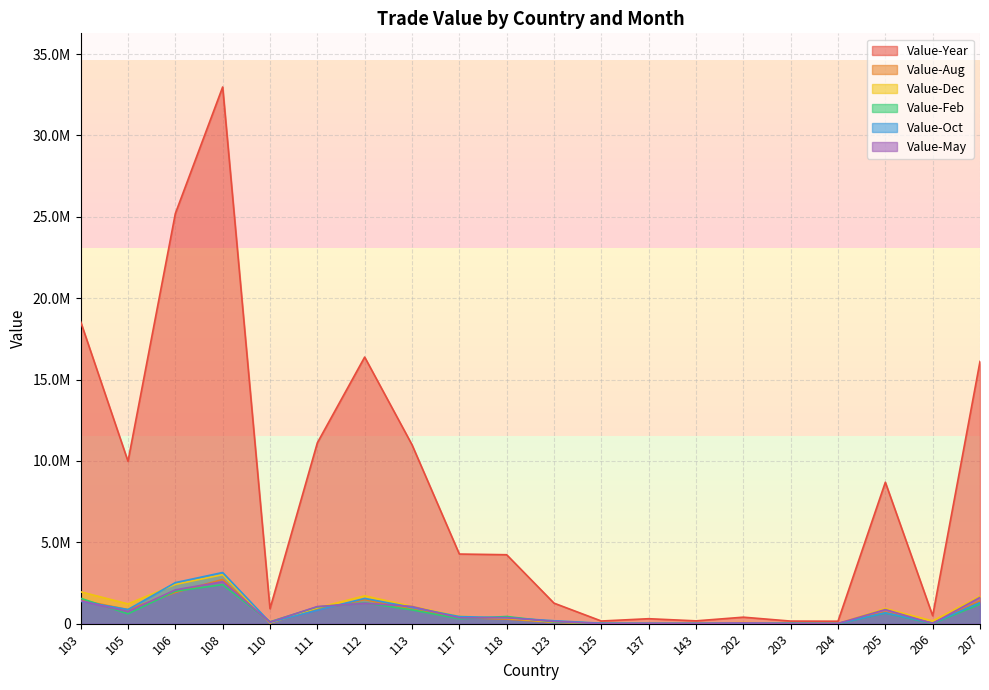

What is the value of the Value-Feb point at the 6th from the left?

1029221